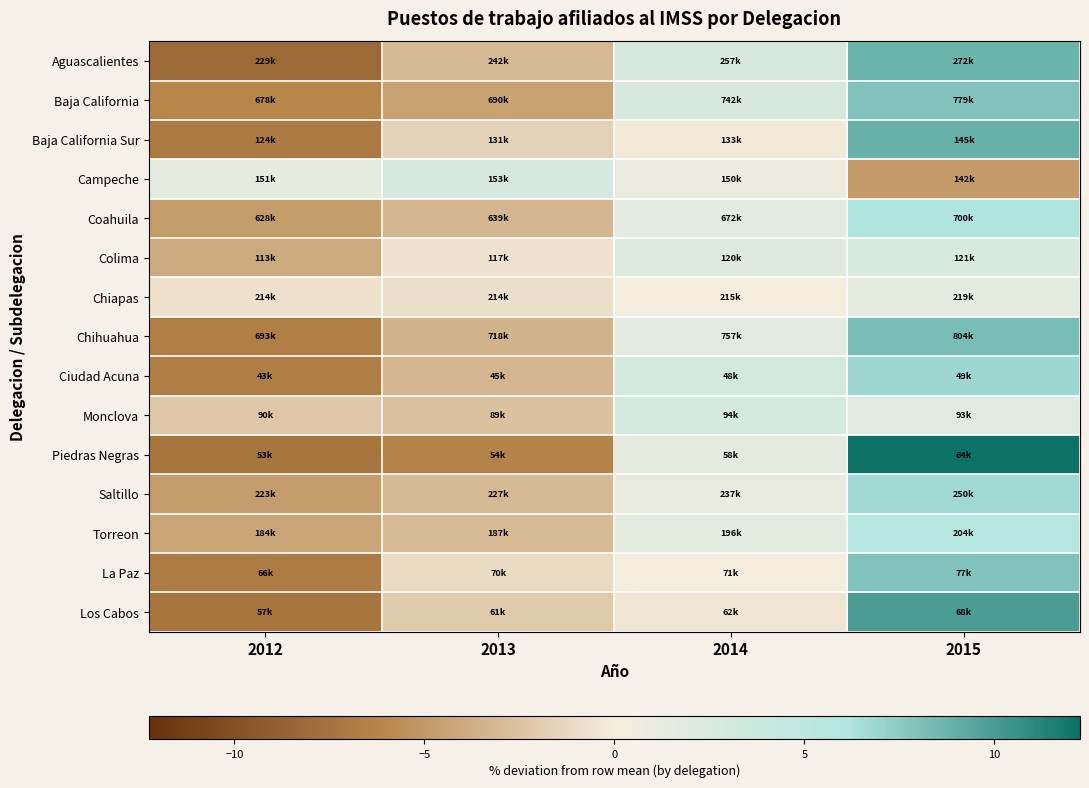

What is the greatest value displayed?

12.3